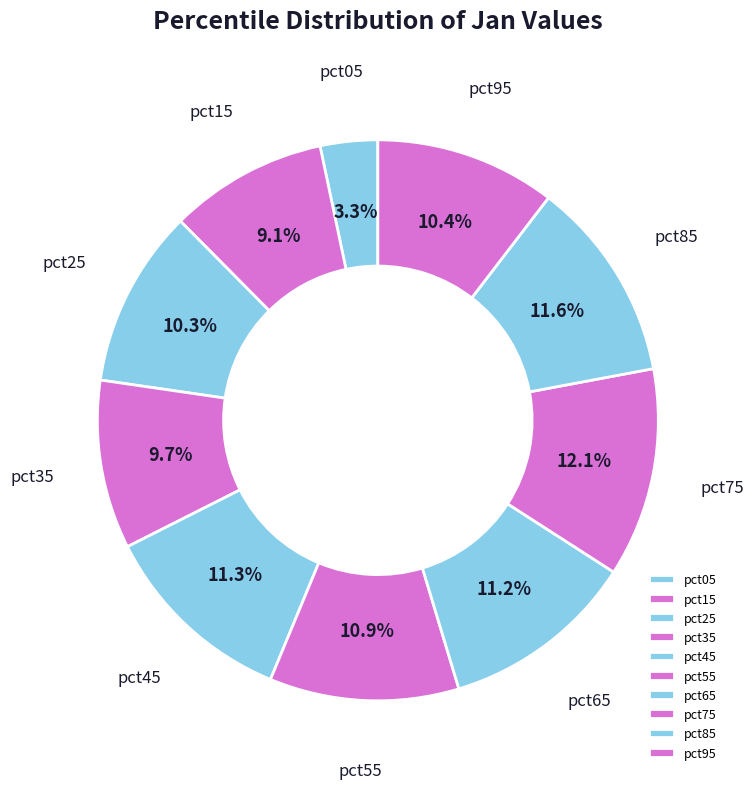

To the nearest percent, what percentage of the pie is pct35?

10%